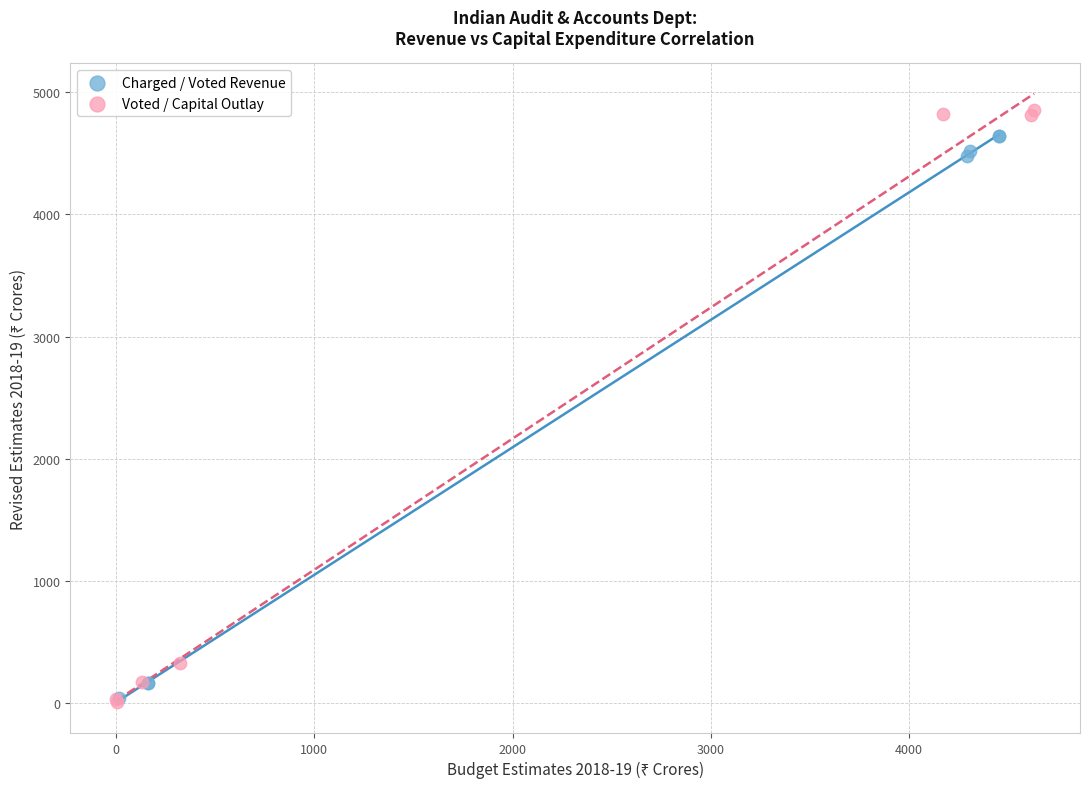

Which series has the largest Y range (max minus min)?

Voted / Capital Outlay